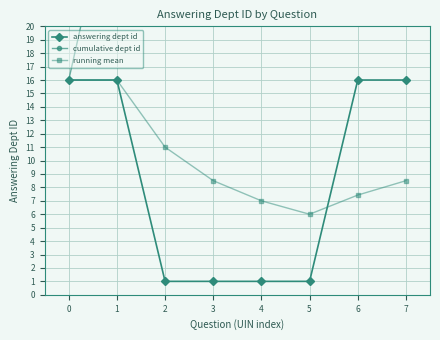

How many values in the cumulative dept id series exceed 35?

3